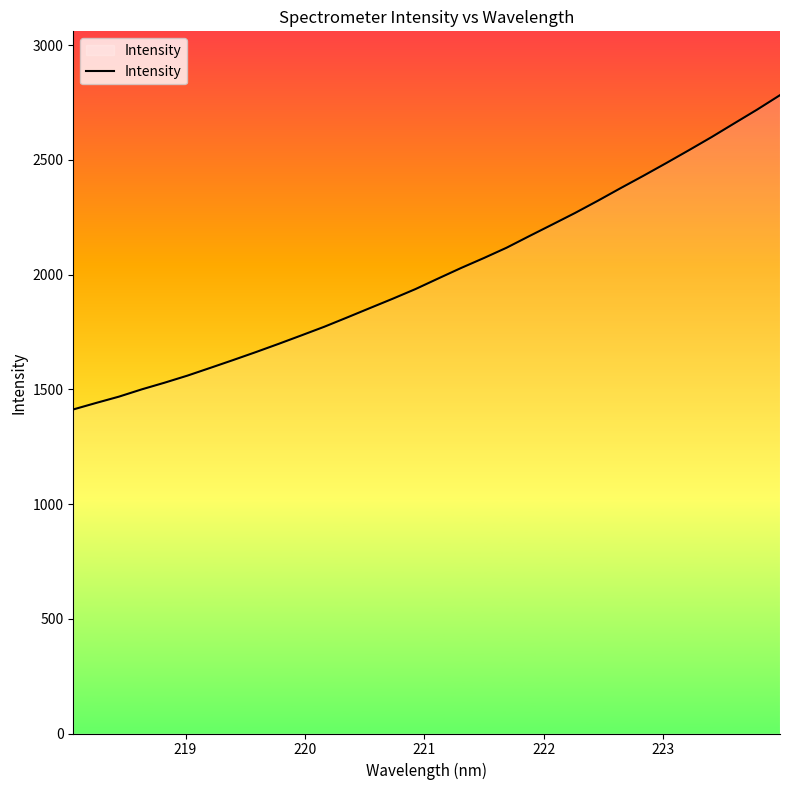

What is the difference between the second highest and minimum values?

1307.1